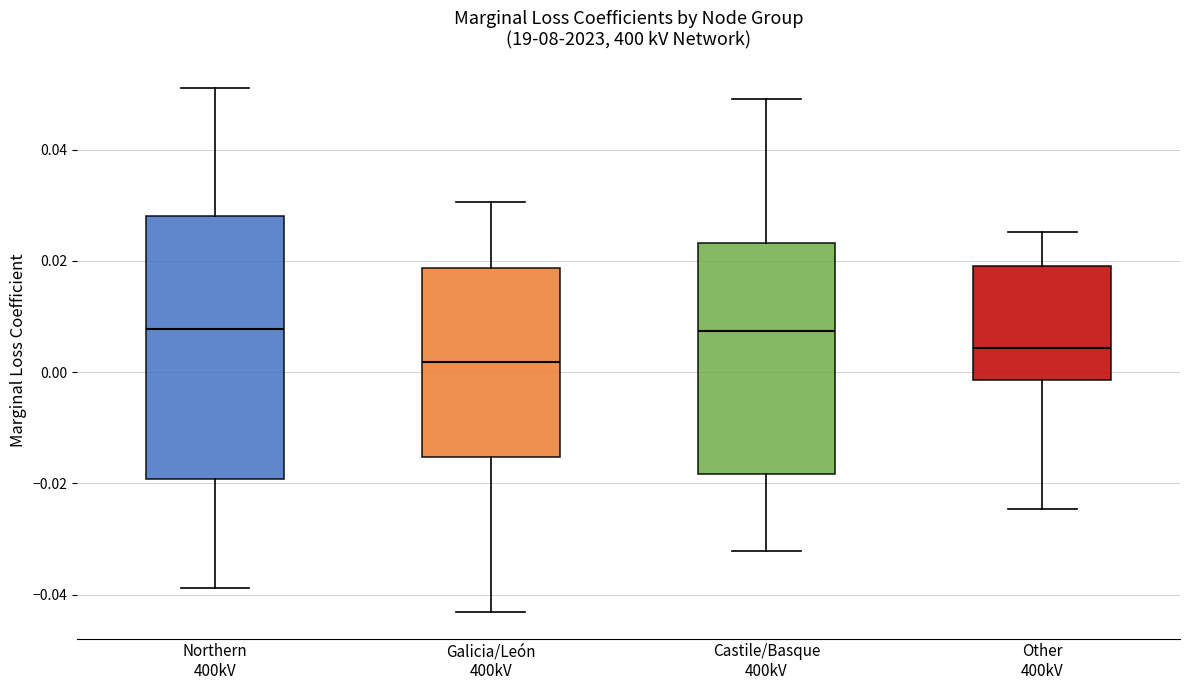

Comparing the boxes themselves (not the whiskers), which one is the tallest?

Northern 400kV